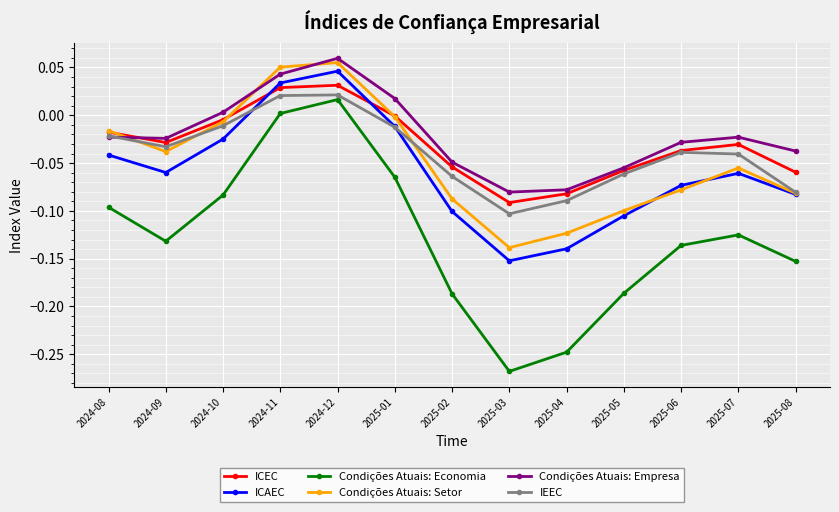

At how many categories does at least one series exceed 0?

4